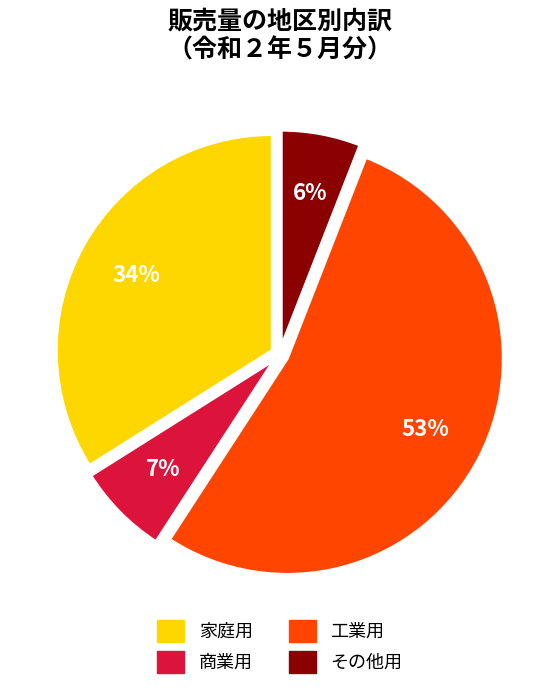

Which category has the biggest portion of the pie?

工業用